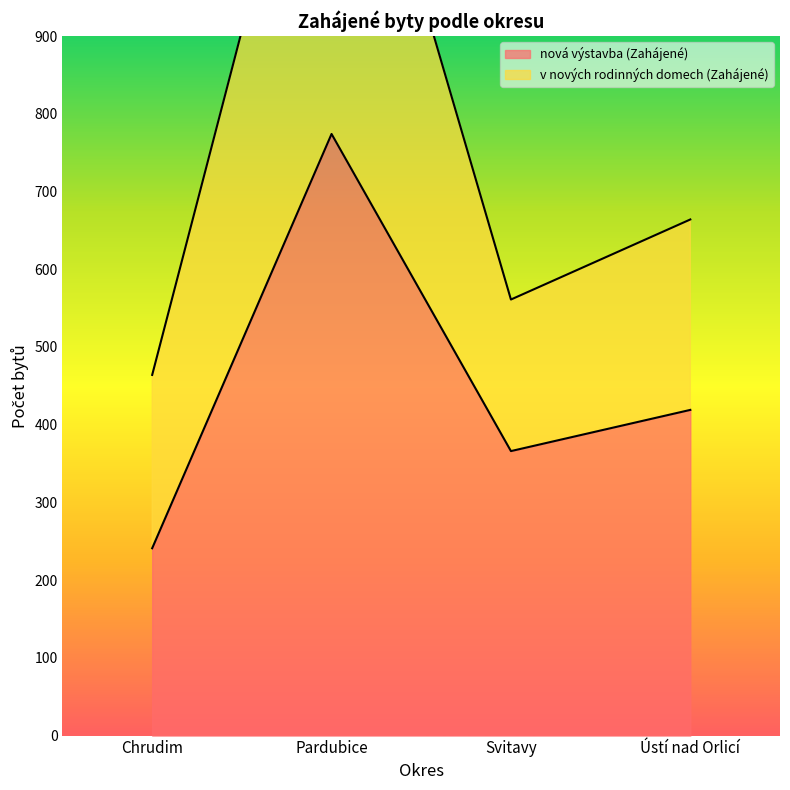

What are all the series names shown in the legend?

nová výstavba (Zahájené), v nových rodinných domech (Zahájené)